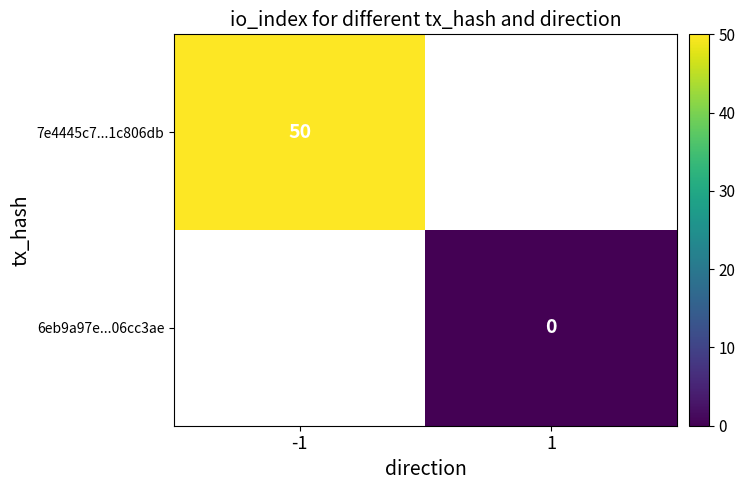

The value of 7e4445c7...1c806db at -1 is 50. True or false?

True